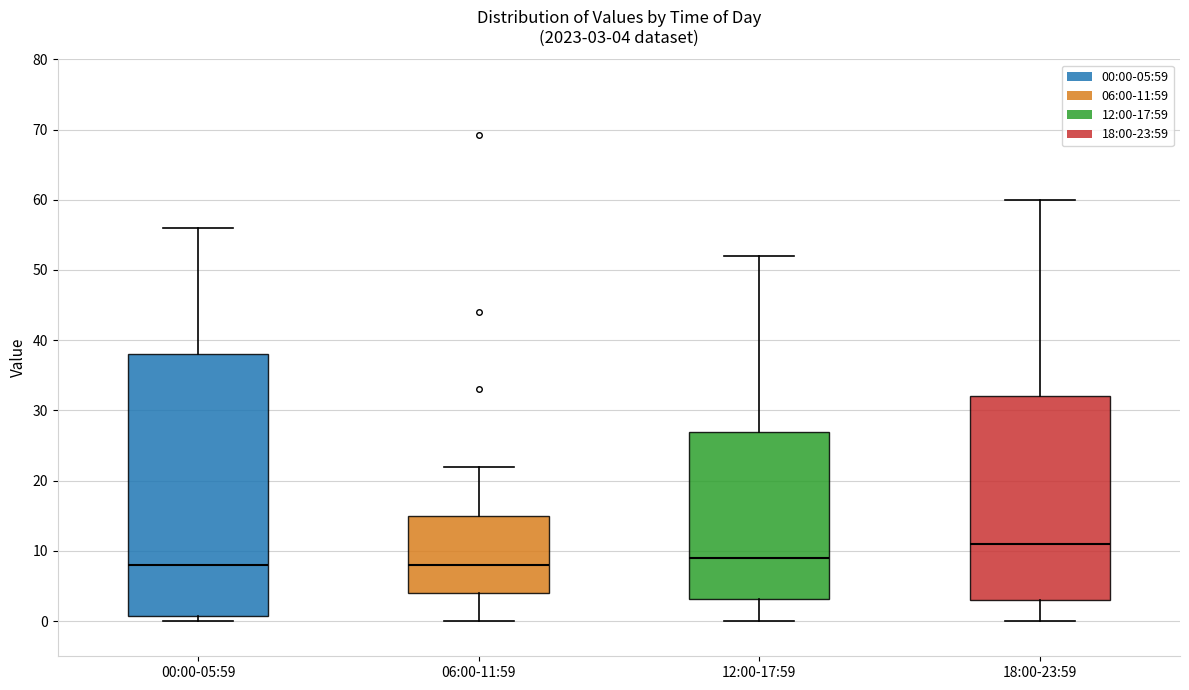

Which box is the tallest, from its lower edge to its upper edge?

00:00-05:59